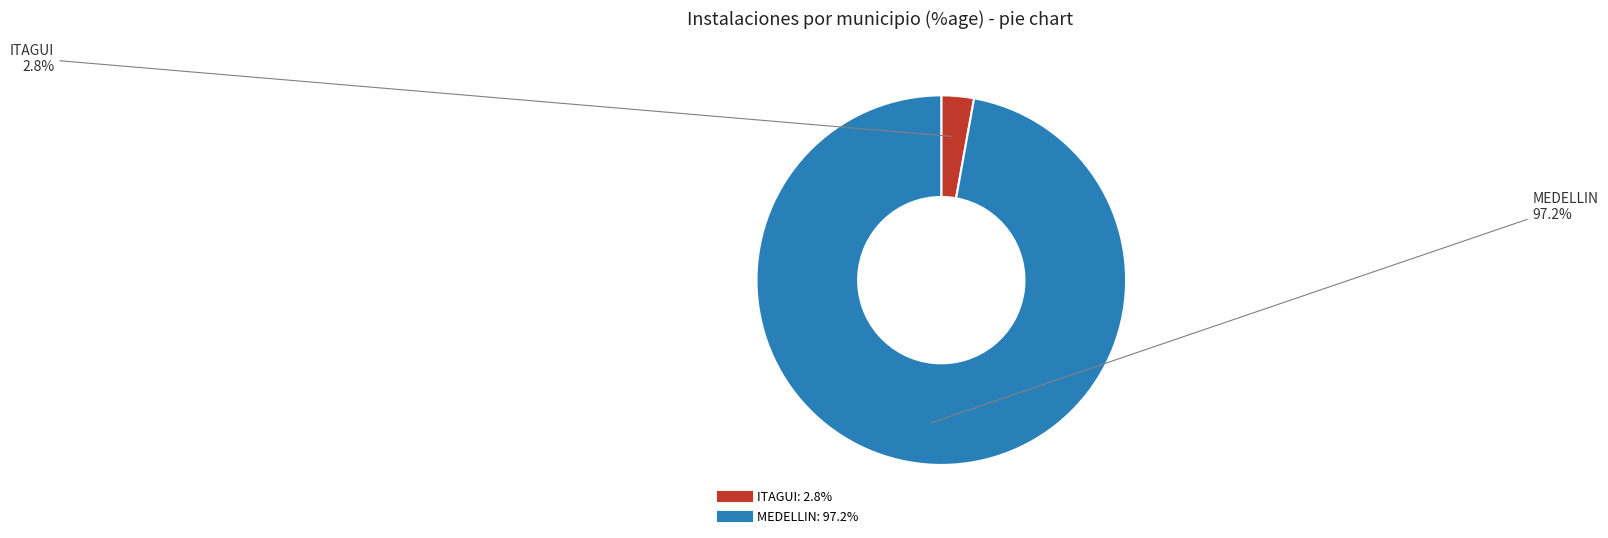

To the nearest percent, what portion does ITAGUI represent?

3%